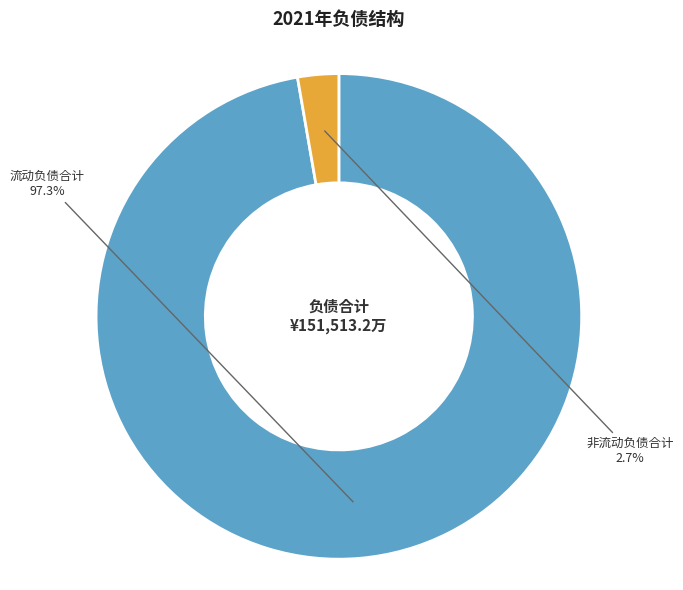

Rank the categories by value from highest to lowest.

流动负债合计, 非流动负债合计